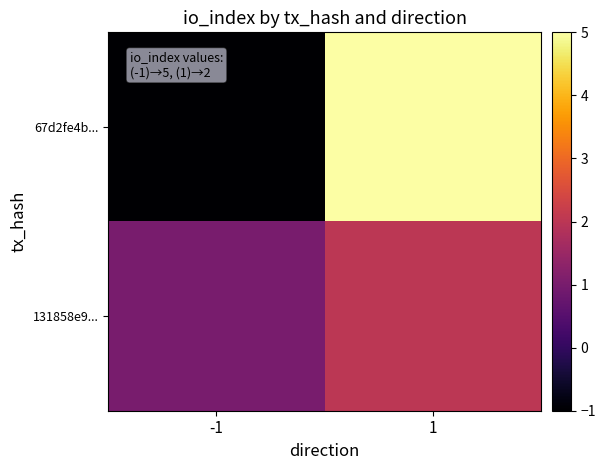

Which series has the widest spread of values?

67d2fe4b...